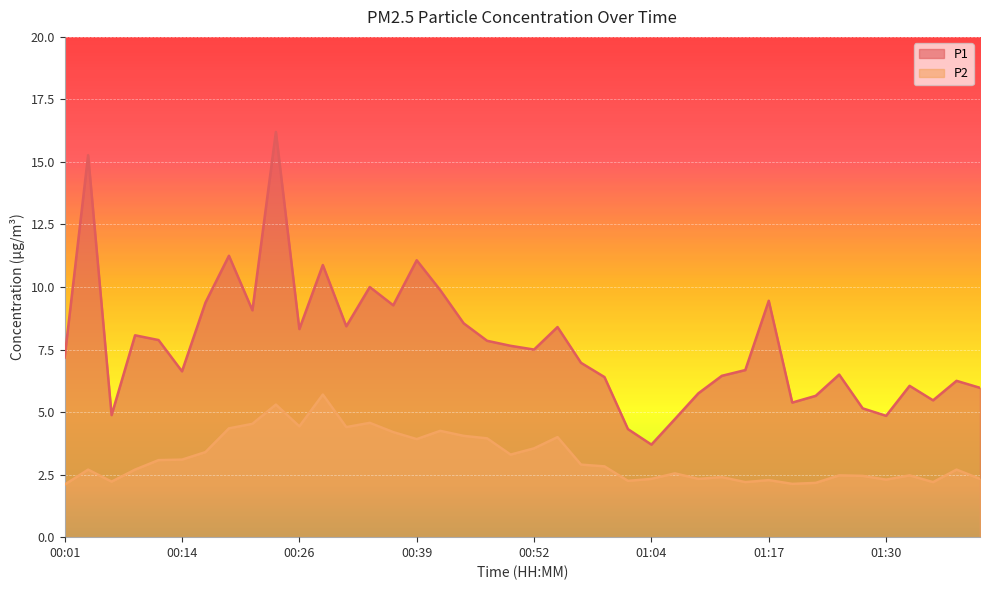

At which category is the sum across all series the highest?

00:24